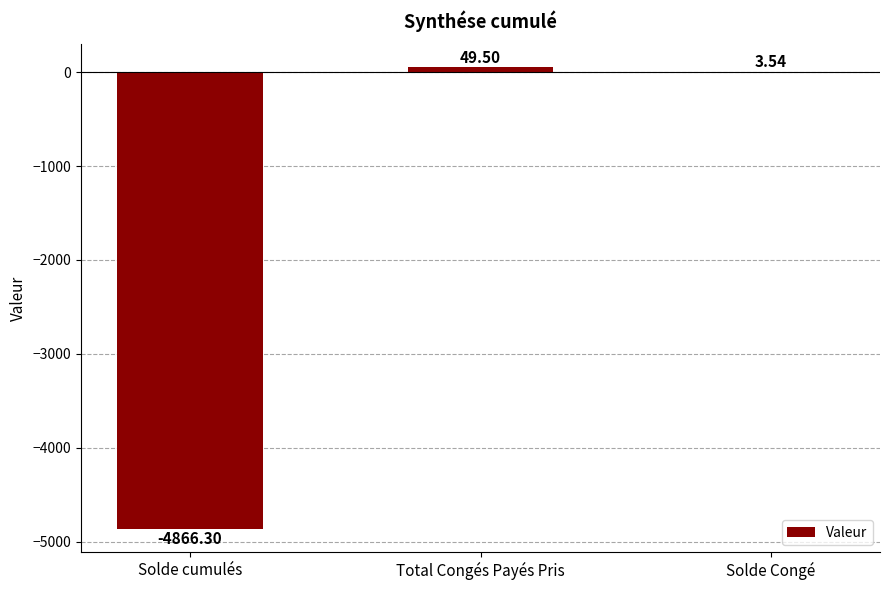

What is the sum of all values?

-4813.3